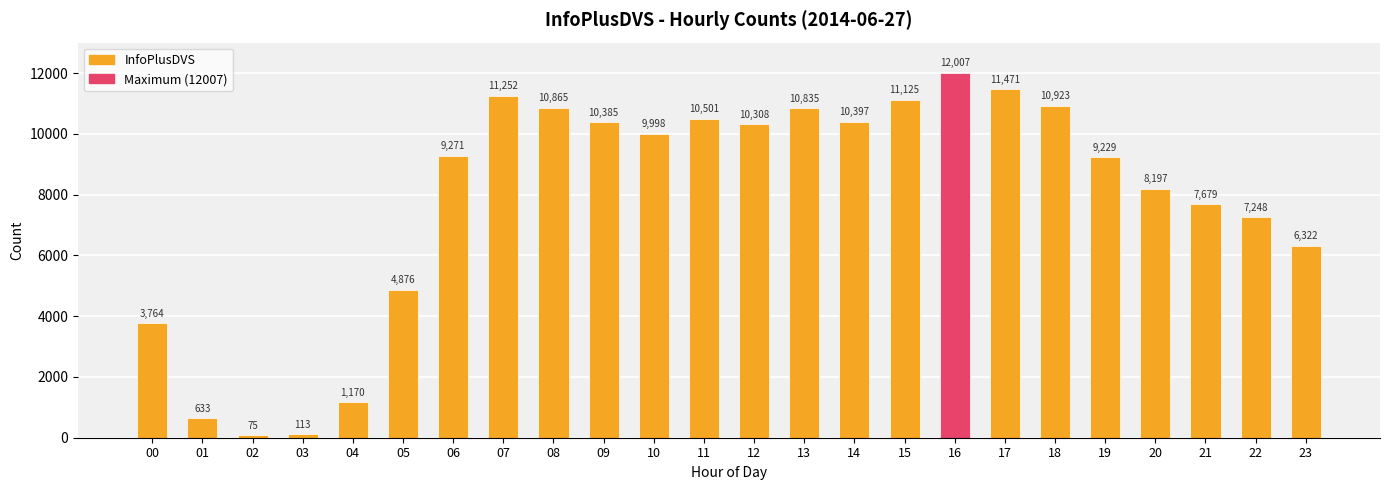

How many data points does each series have?

24